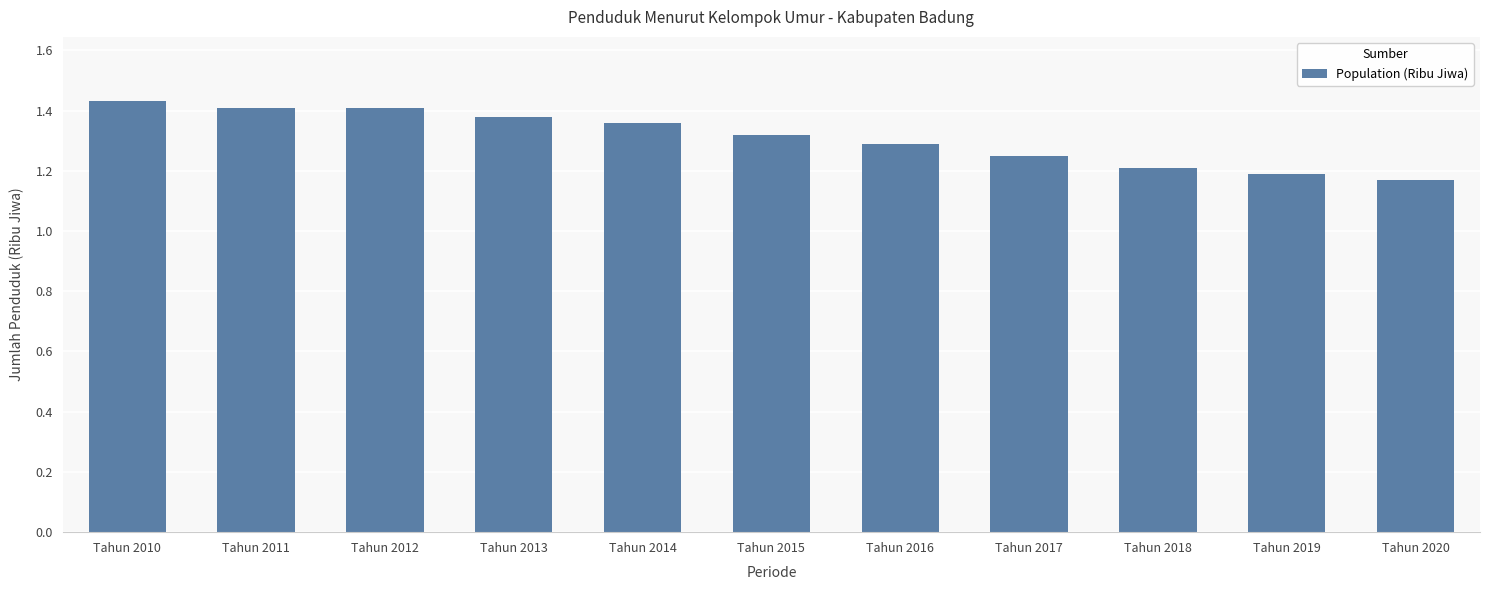

What is the sum of the values at Tahun 2013 and Tahun 2010?

2.8